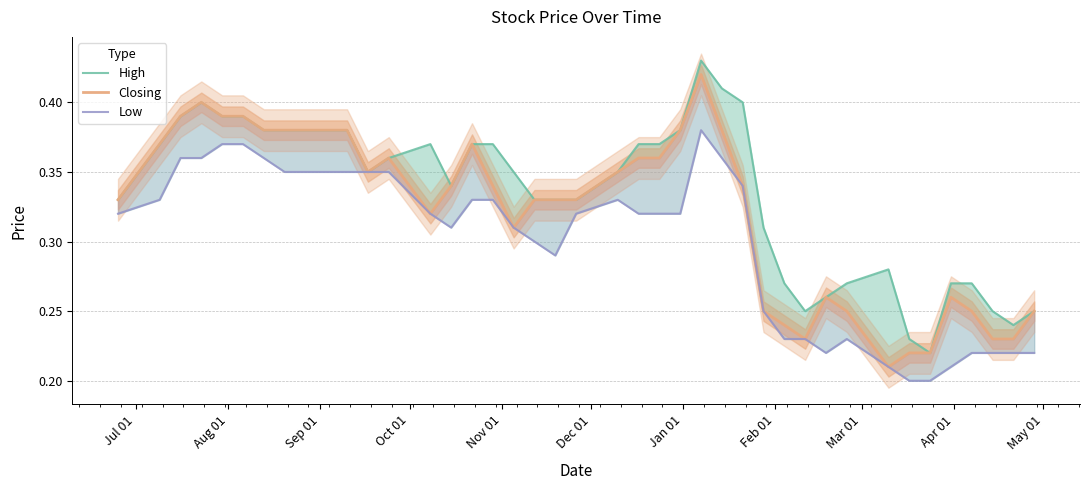

How many lines are shown in the chart?

3